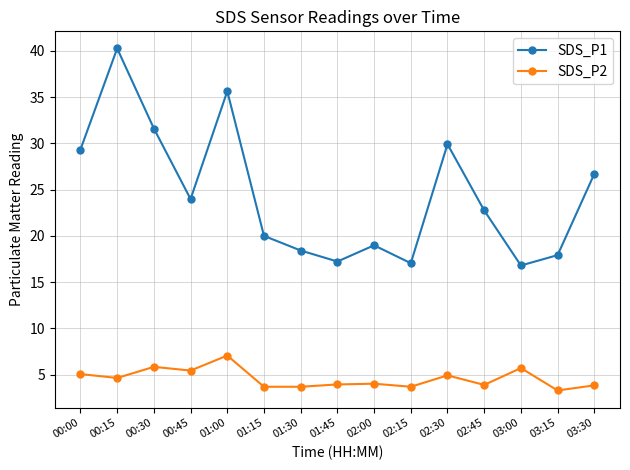

What is the highest value of the SDS_P2 series?

7.1